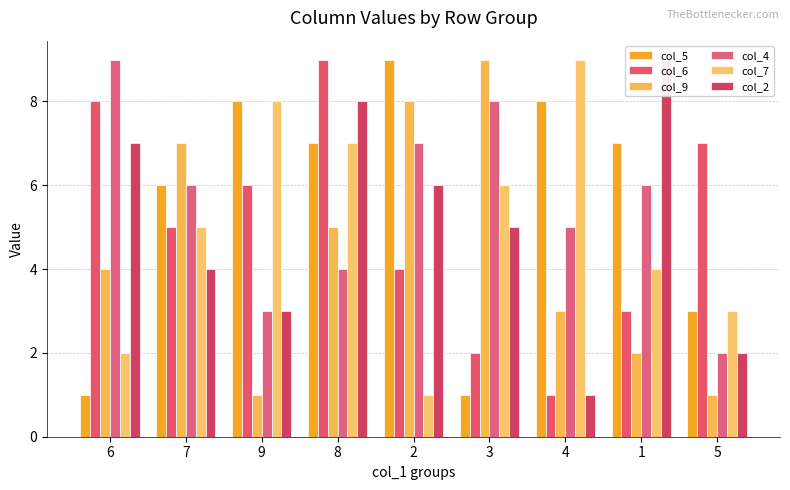

Reading left to right, list all the values displayed in this chart.

col_5: 1	6	8	7	9	1	8	7	3
col_6: 8	5	6	9	4	2	1	3	7
col_9: 4	7	1	5	8	9	3	2	1
col_4: 9	6	3	4	7	8	5	6	2
col_7: 2	5	8	7	1	6	9	4	3
col_2: 7	4	3	8	6	5	1	9	2